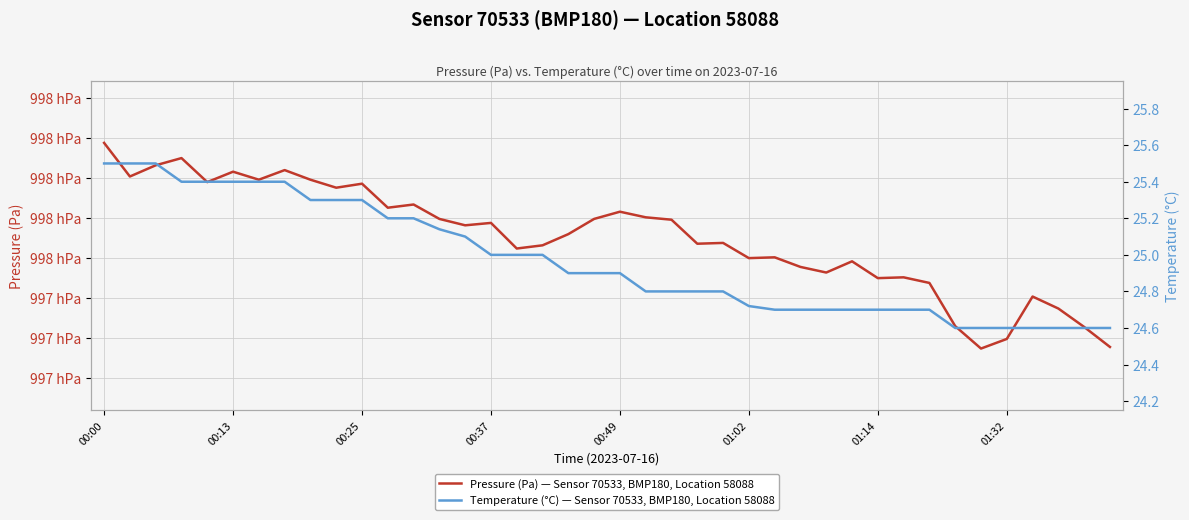

True or false: Pressure (Pa) — Sensor 70533, BMP180, Location 58088 and Temperature (°C) — Sensor 70533, BMP180, Location 58088 intersect in this chart.

False